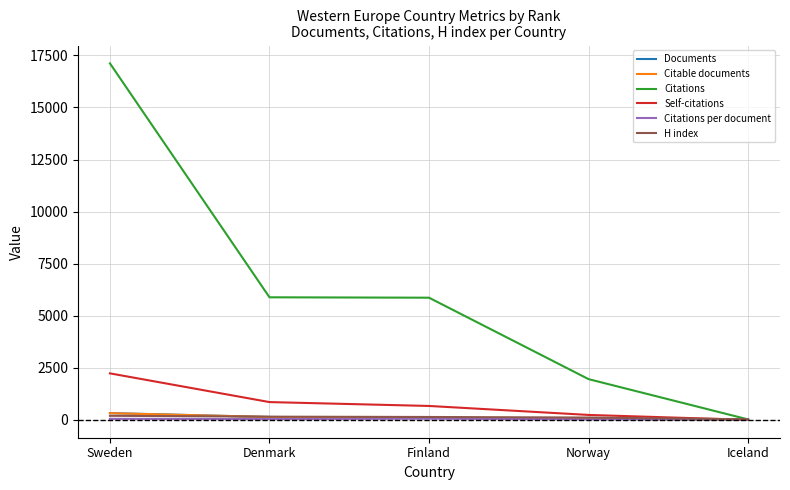

What is the approximate value of Citable documents at Denmark?

140.0